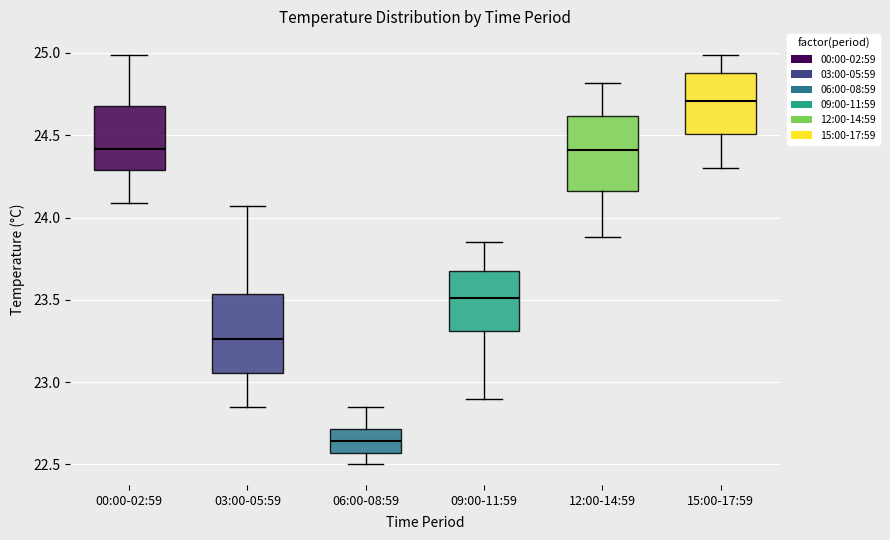

Which box has the highest median line?

15:00-17:59